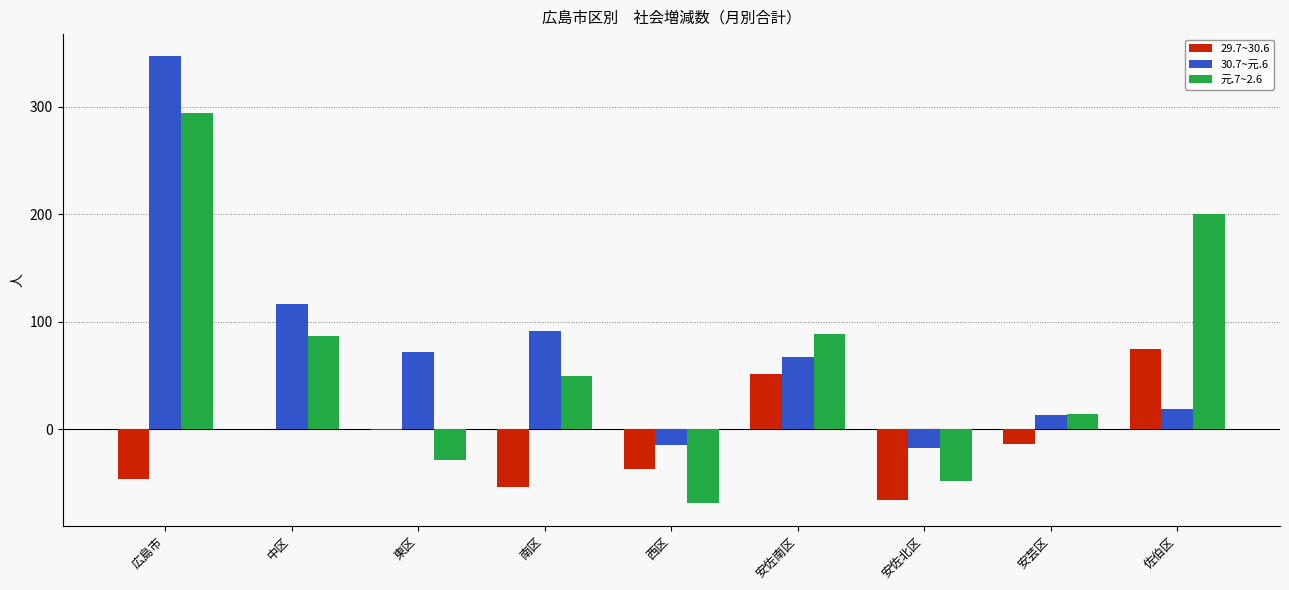

What are all the series names shown in the legend?

29.7~30.6, 30.7~元.6, 元.7~2.6